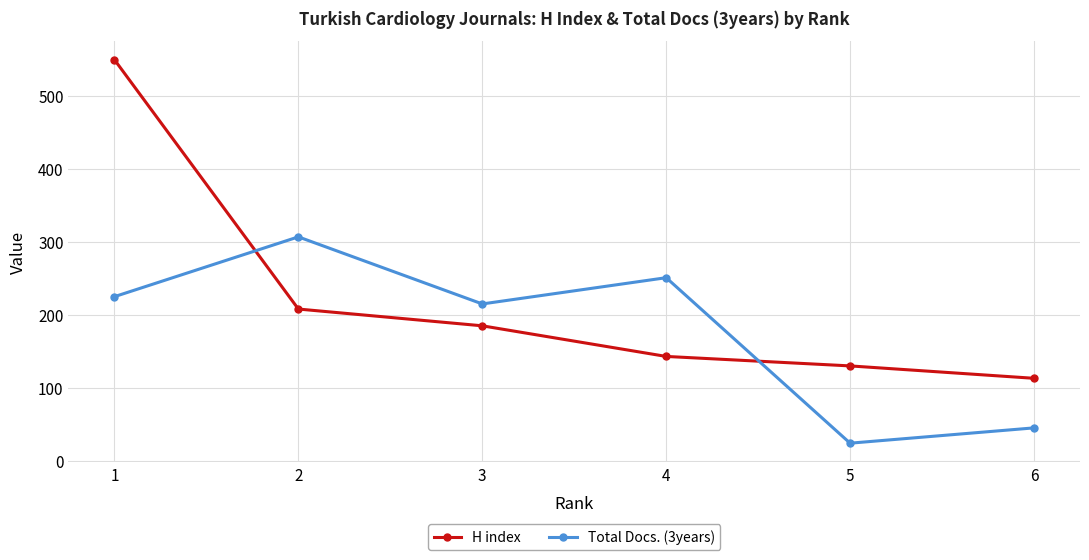

True or false: H index has a value of 113 at 6.

True